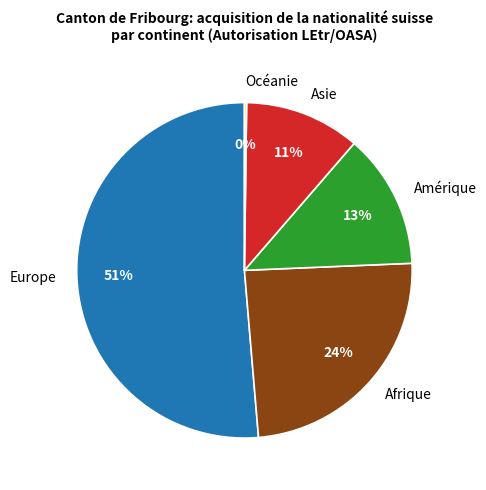

Does Amérique account for over 50% of the chart?

No